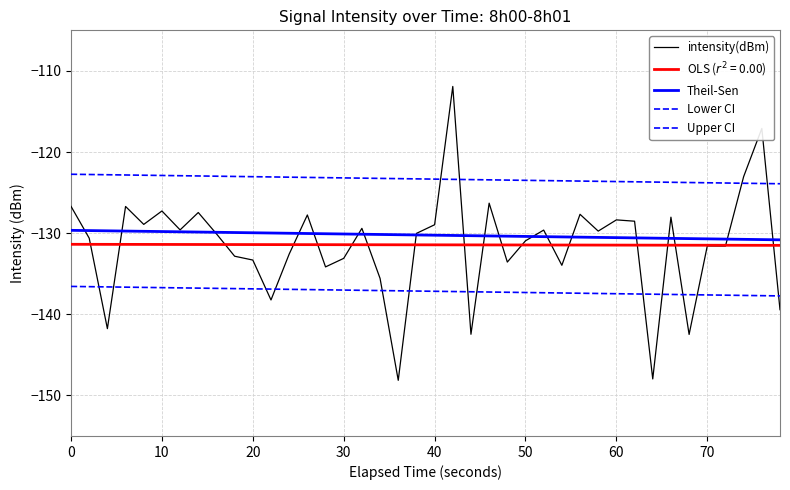

Is this an area chart (filled region under the line)?

No